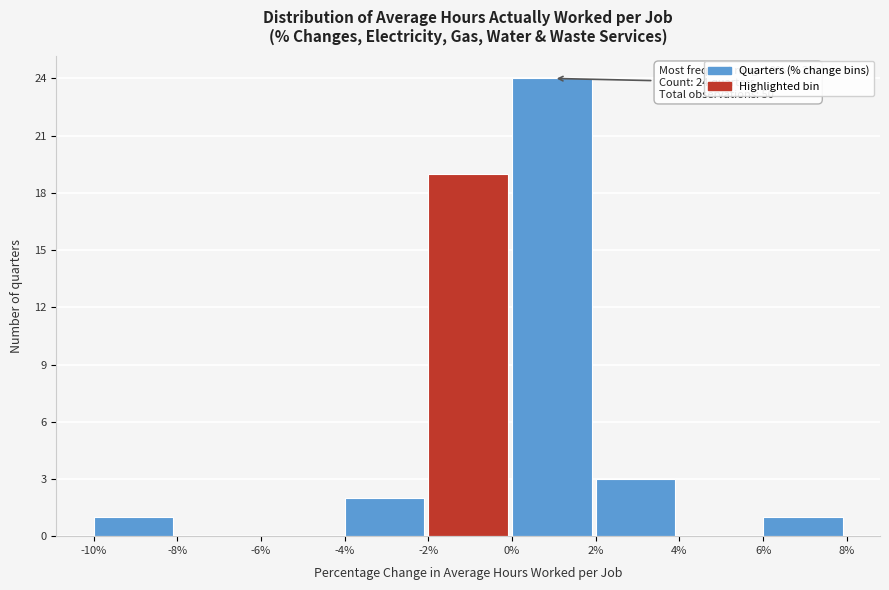

Which range on the x-axis has the tallest bar?

0% to 2%